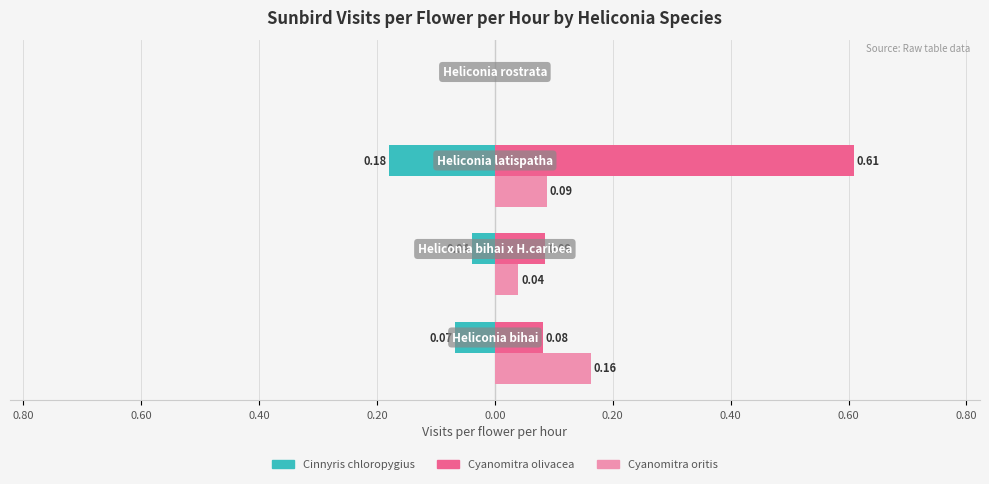

What are all the series names shown in the legend?

Cinnyris chloropygius, Cyanomitra olivacea, Cyanomitra oritis